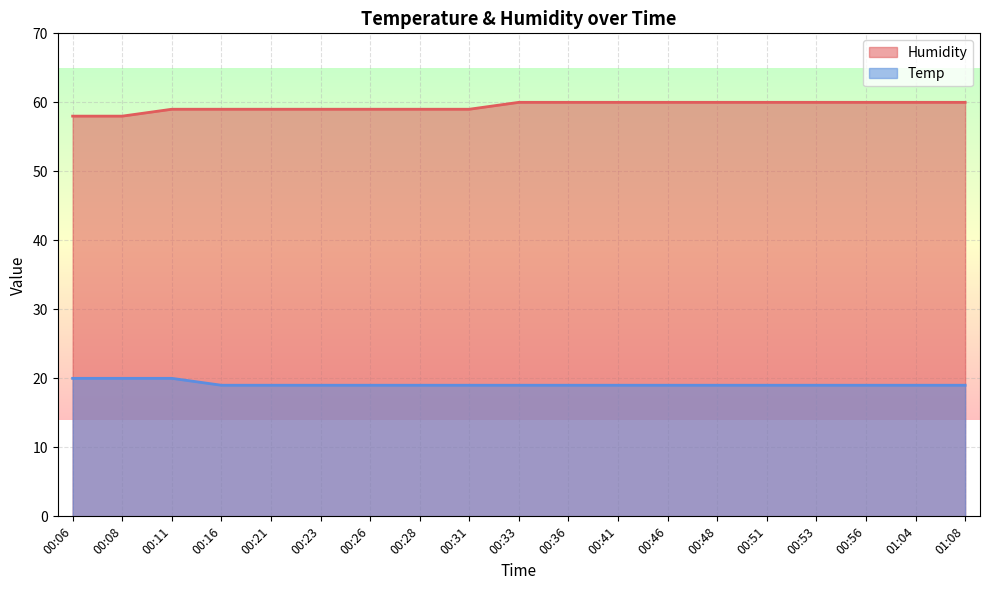

Read the Humidity value at 00:36.

60